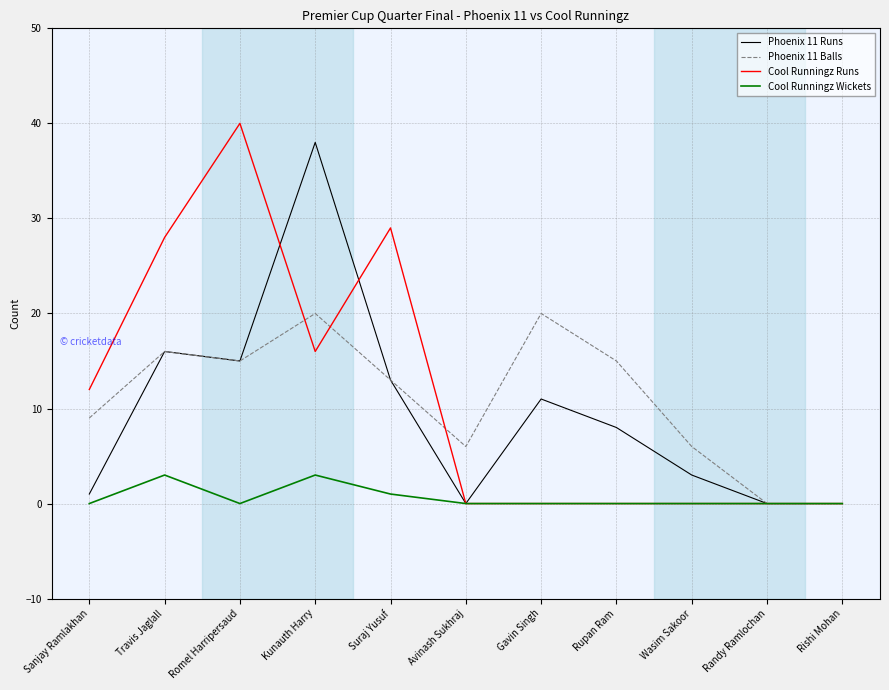

True or false: Cool Runningz Wickets has more than 0 interior local peaks.

True